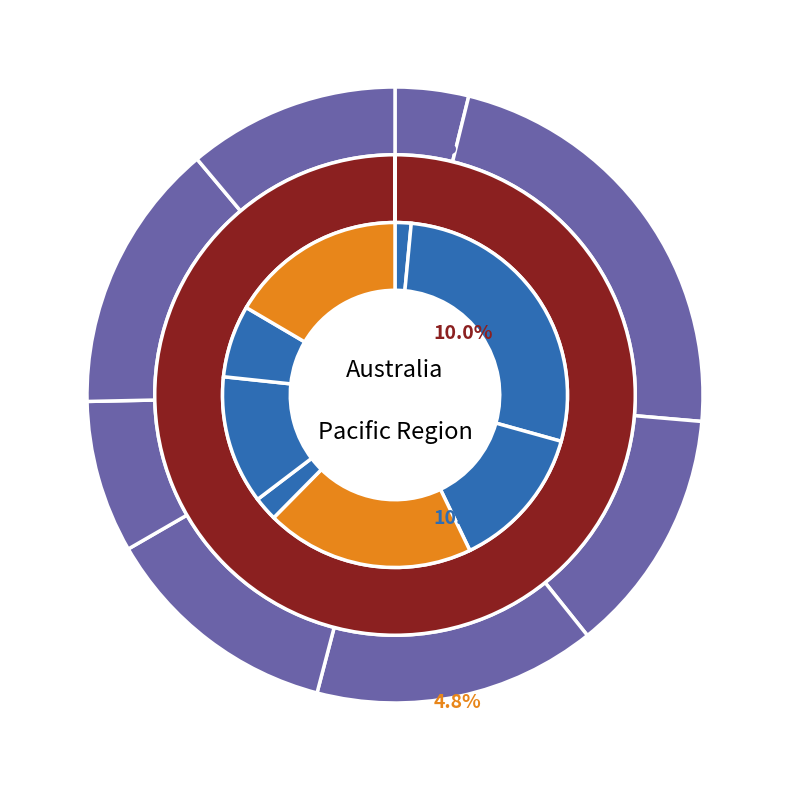

Which series has the widest spread of values?

Total Refs.